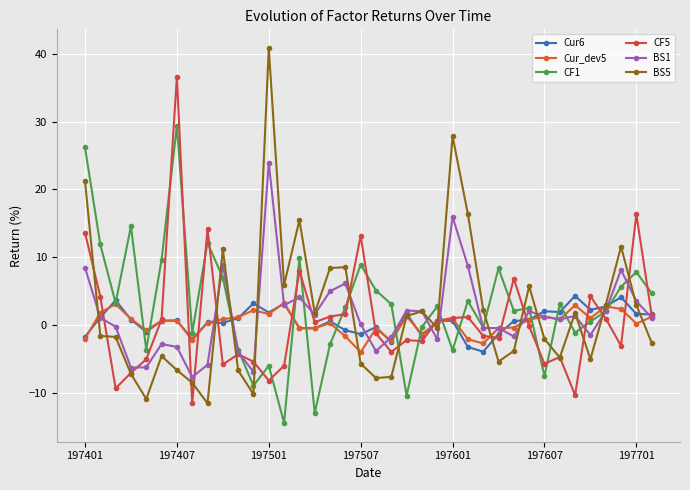

At which category does the chart reach its peak across all series?

197501